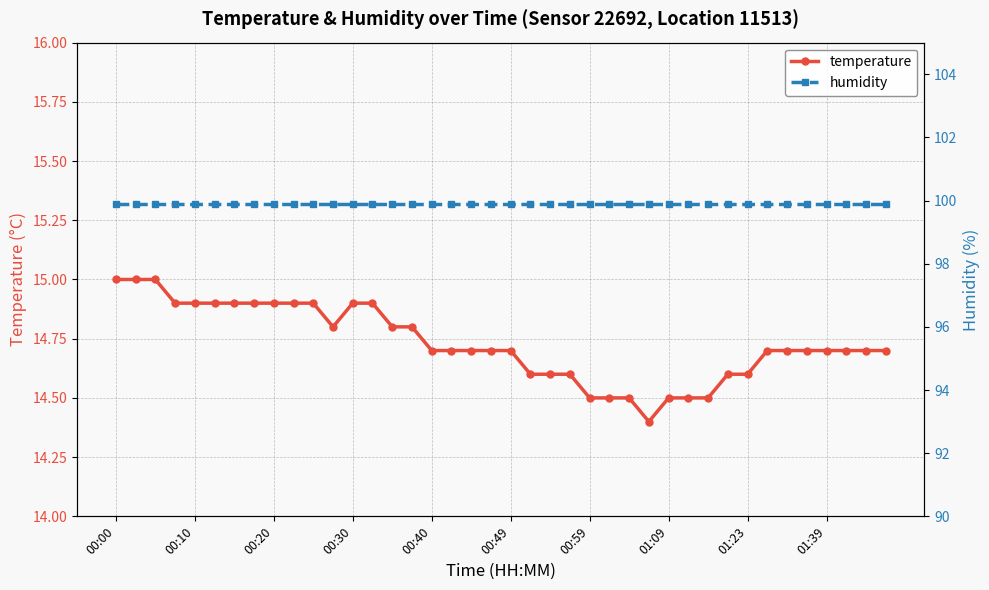

True or false: temperature and humidity cross at least once.

False